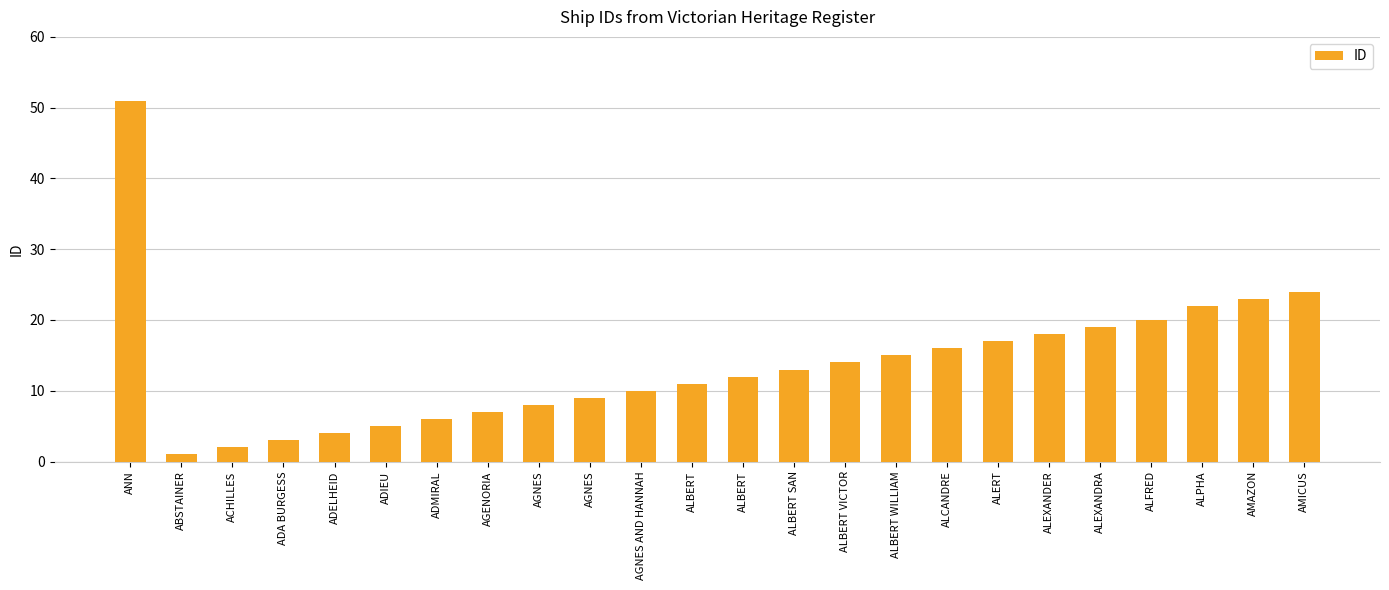

Does the chart contain any negative values?

No